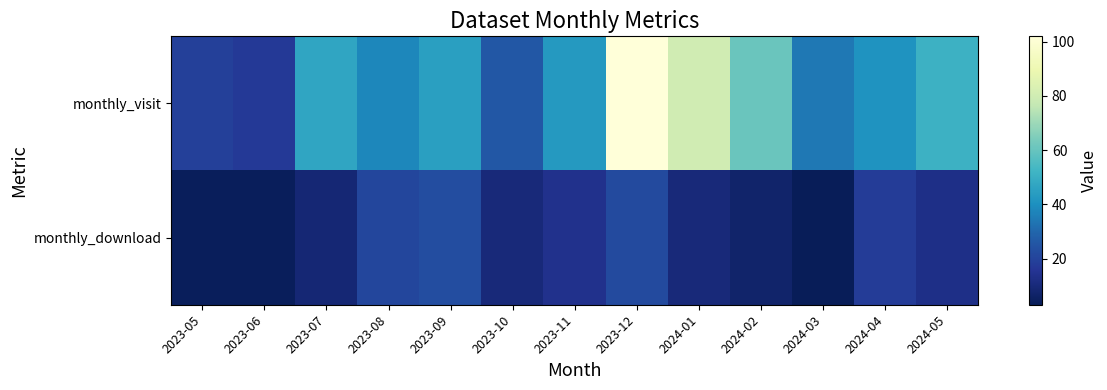

Reading left to right, list all the values displayed in this chart.

monthly_visit: 2023-05=19	2023-06=17	2023-07=47	2023-08=38	2023-09=45	2023-10=26	2023-11=43	2023-12=102	2024-01=80	2024-02=61	2024-03=34	2024-04=41	2024-05=51
monthly_download: 2023-05=4	2023-06=4	2023-07=9	2023-08=21	2023-09=23	2023-10=10	2023-11=14	2023-12=22	2024-01=10	2024-02=7	2024-03=3	2024-04=18	2024-05=13